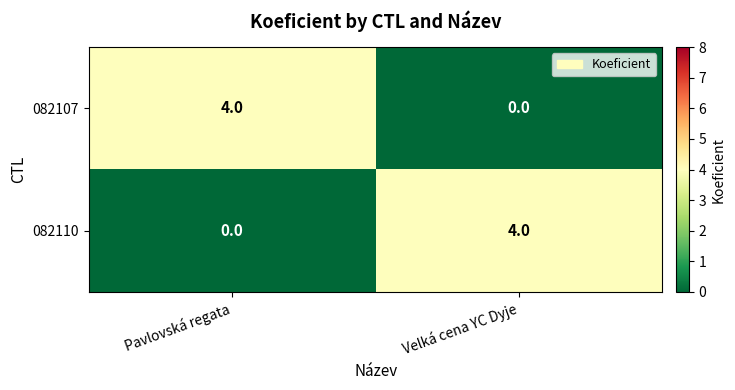

How many data points does each series have?

2